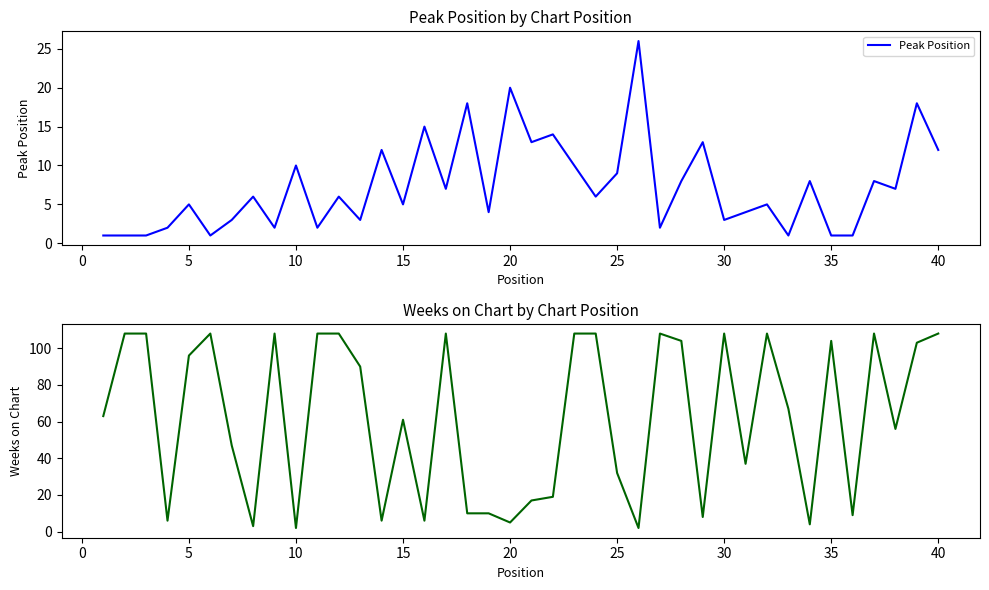

How many interior local peaks does the Peak Position series have?

15